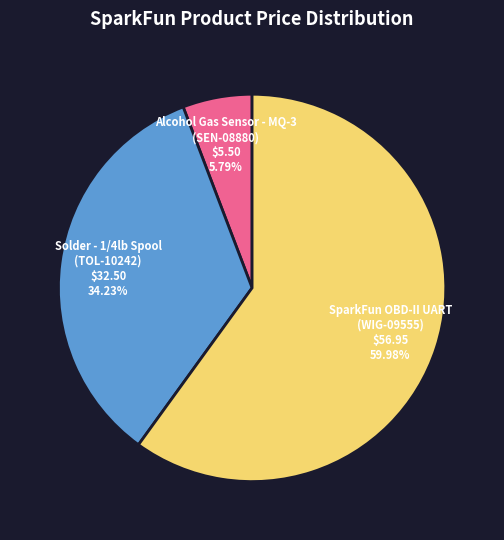

To the nearest percent, what is the average slice percentage?

33%